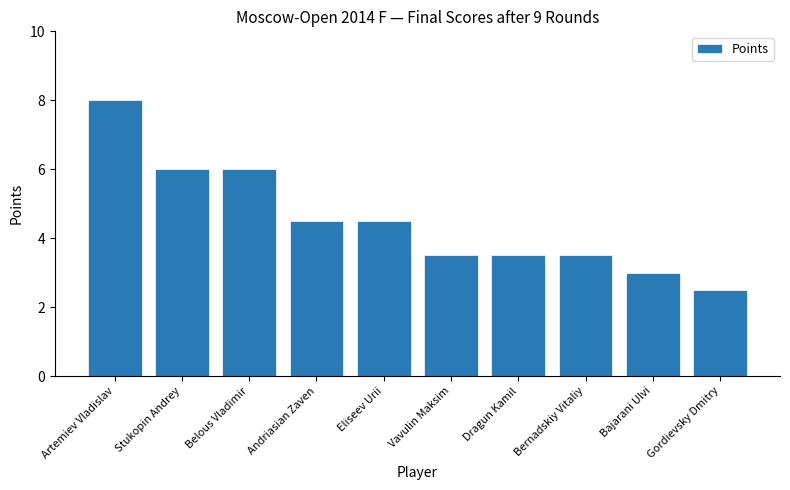

Count the number of categories in the chart.

10